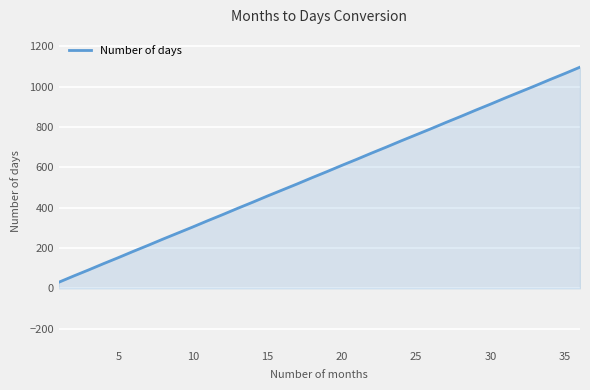

What is the difference between the maximum and minimum values?

1066